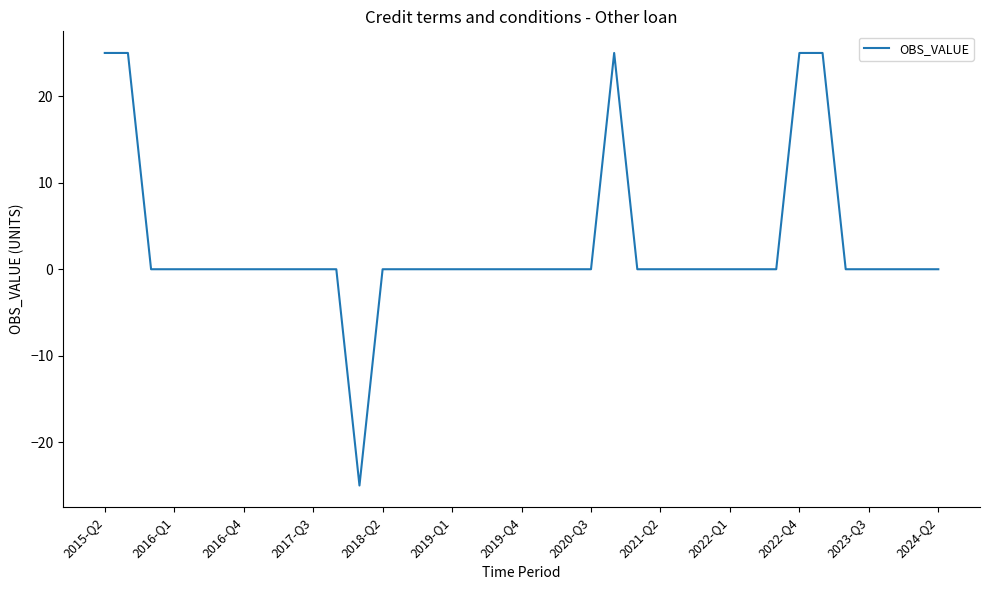

What is the maximum value shown in the chart?

25